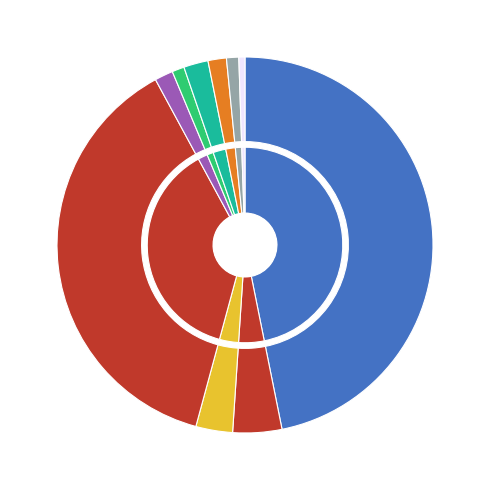

Count the number of slices in the pie.

10